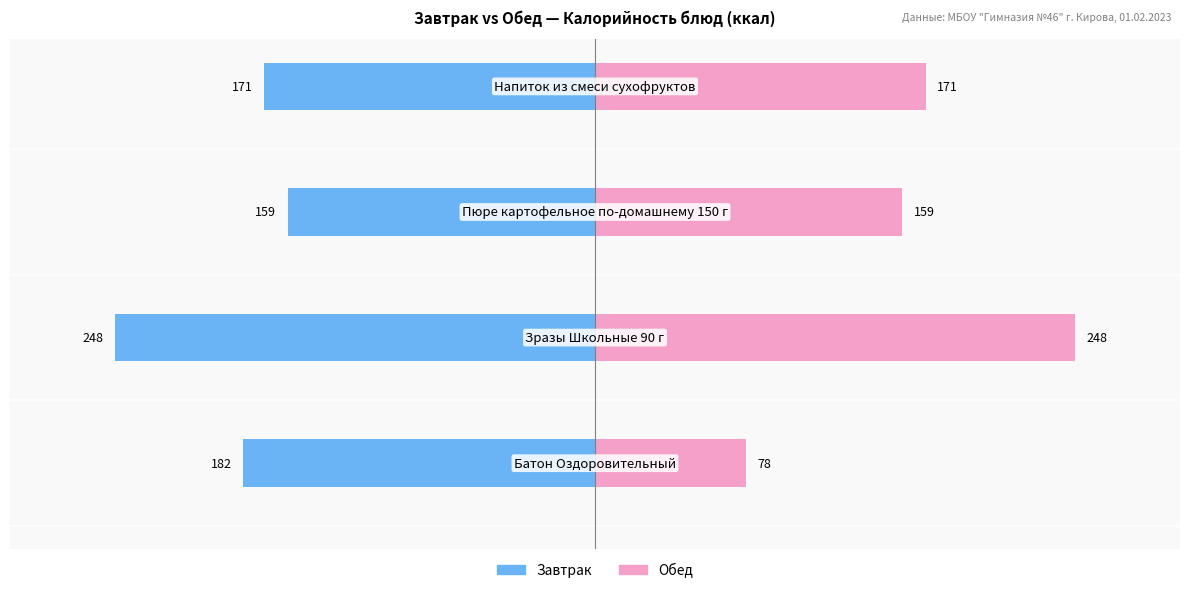

Rank the series at −100 from lowest to highest value.

Завтрак, Обед